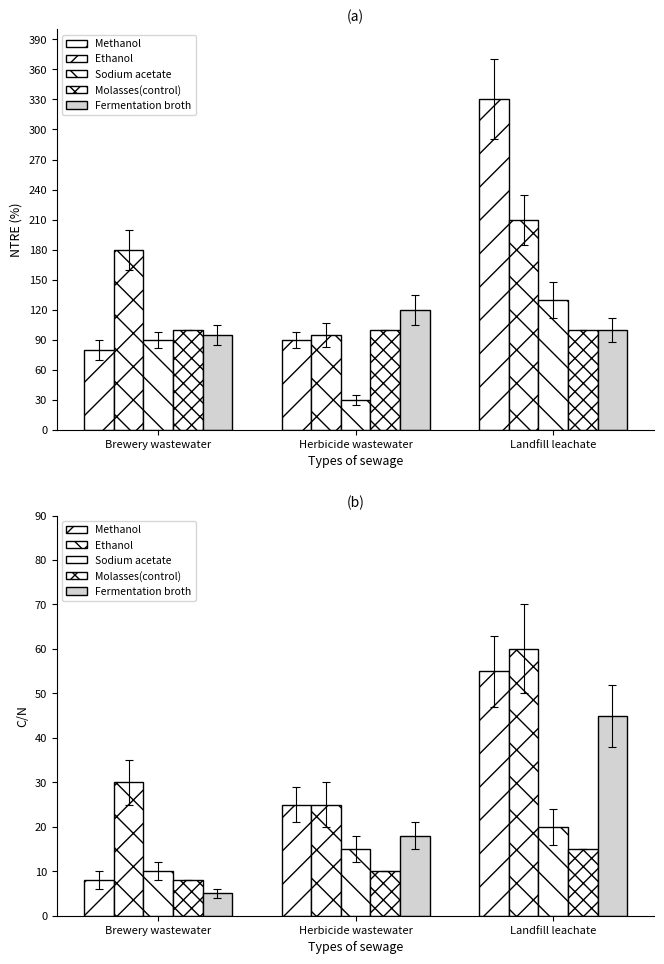

What is the total value across all series at Brewery wastewater?

61